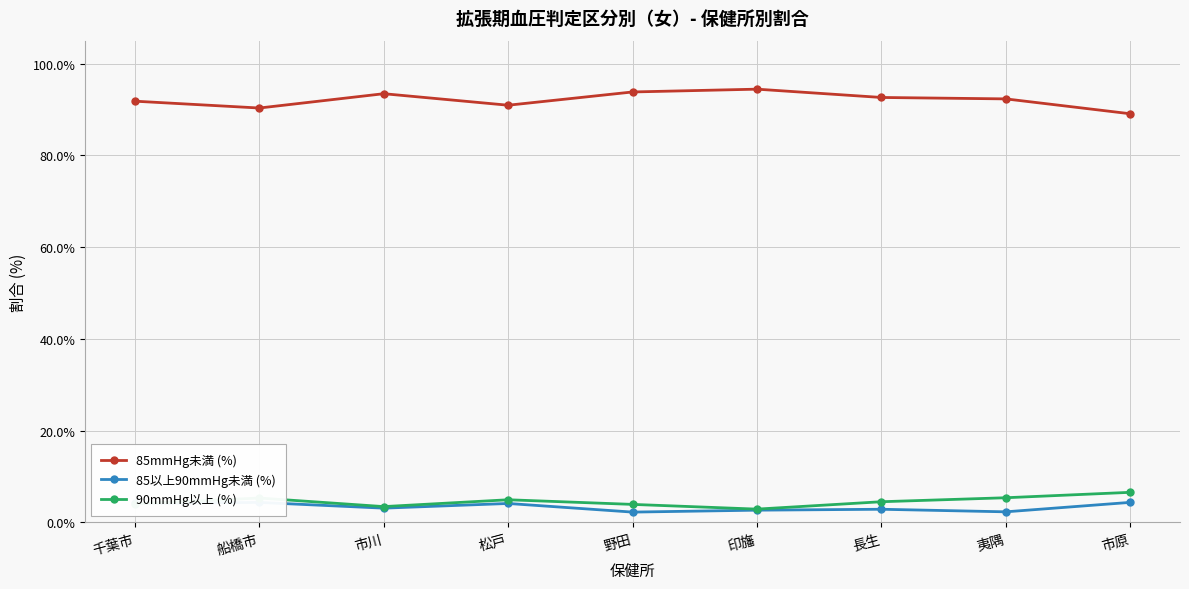

Does the chart have visible grid lines?

Yes